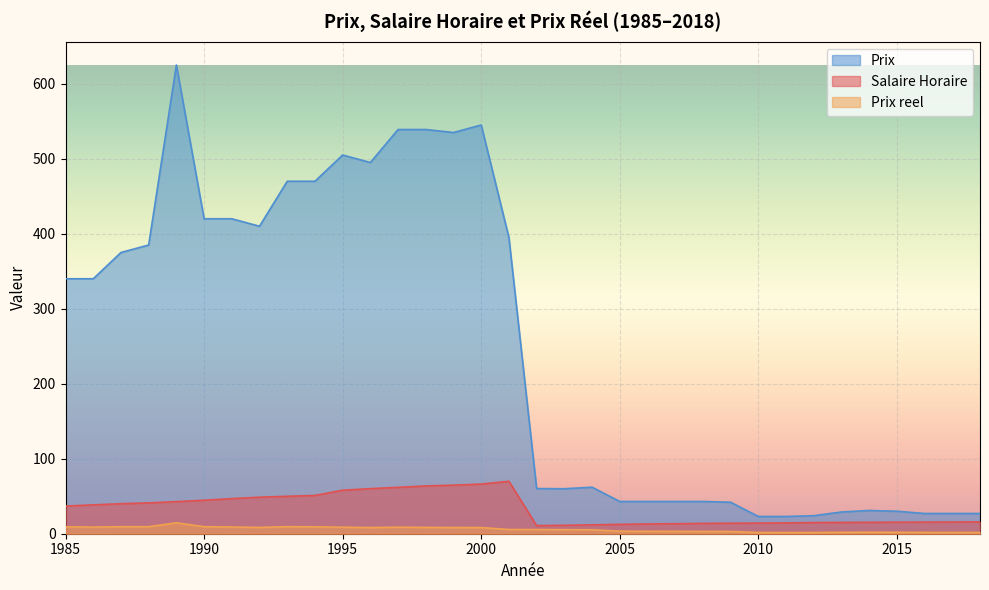

Which series has the widest spread of values?

Prix